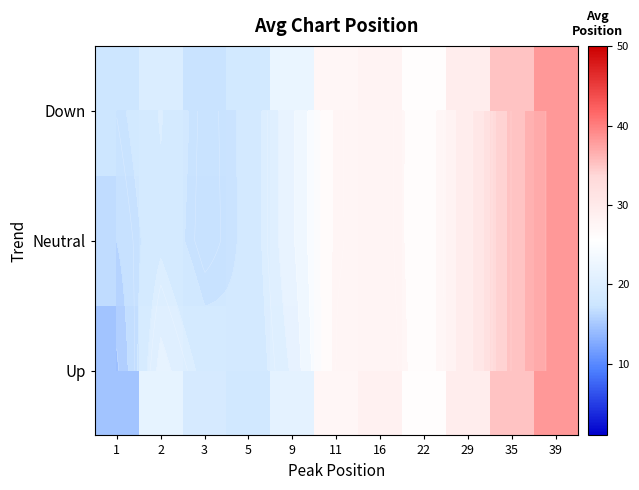

Where does the Up series first go above 26?

11